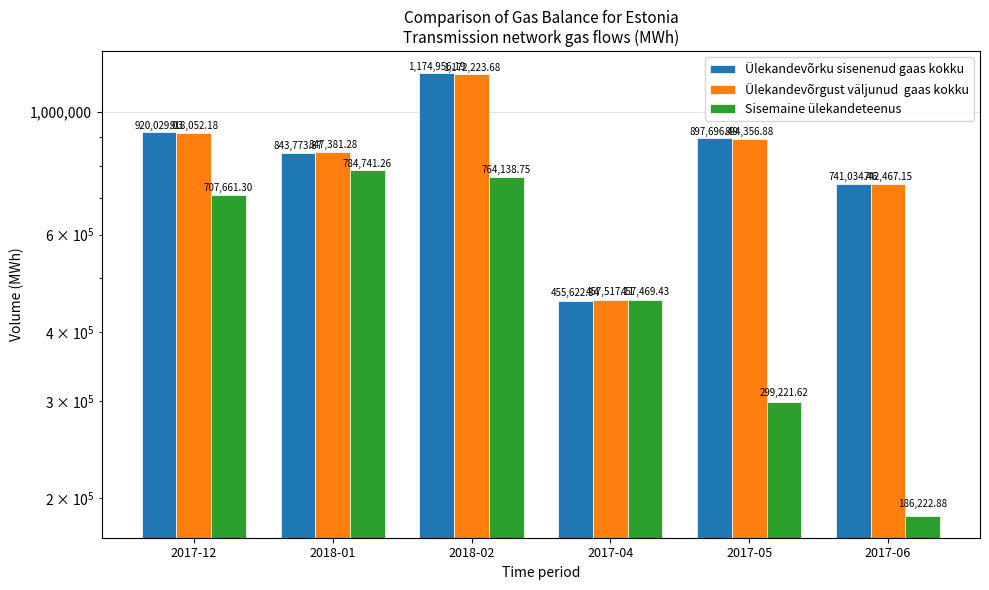

Which series has the largest total across all categories?

Ülekandevõrku sisenenud gaas kokku